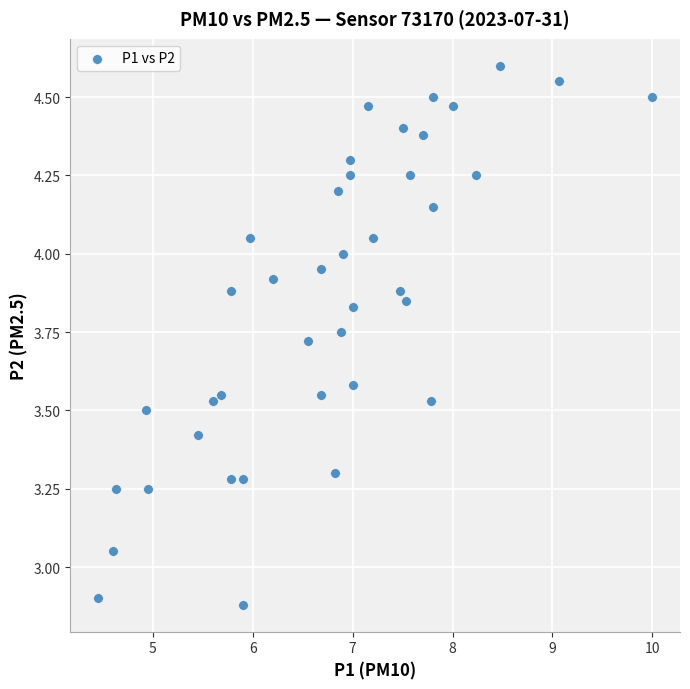

What is the range of Y values (max minus min)?

1.7